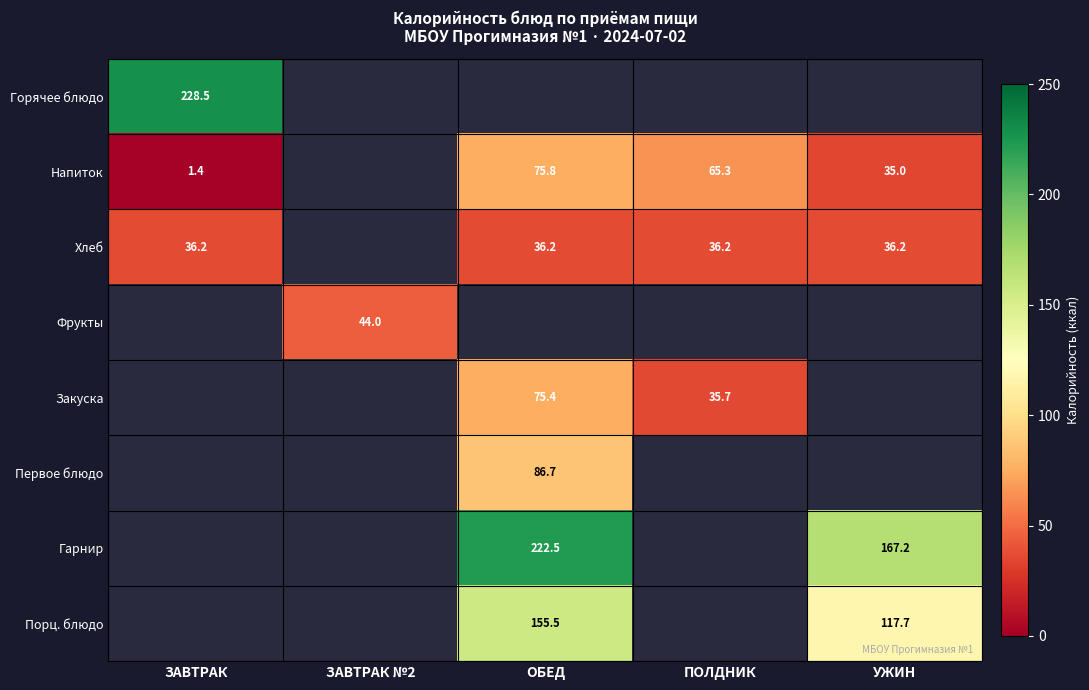

What is the maximum value shown in the chart?

228.5